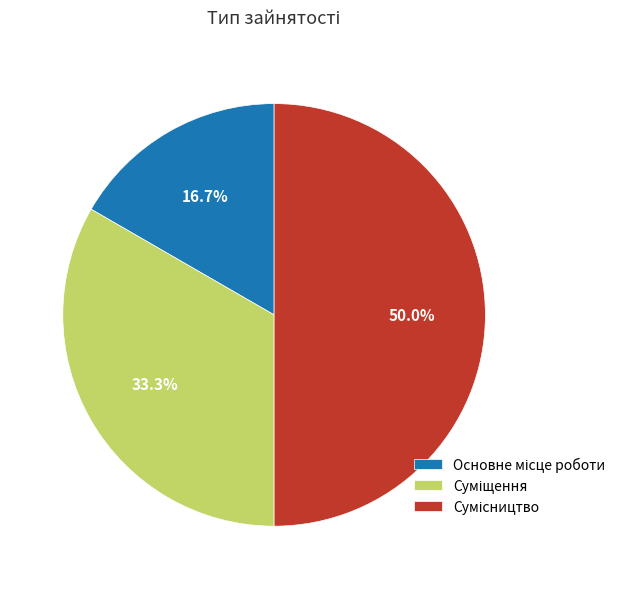

Is it true that Суміщення is 42% of the pie?

False